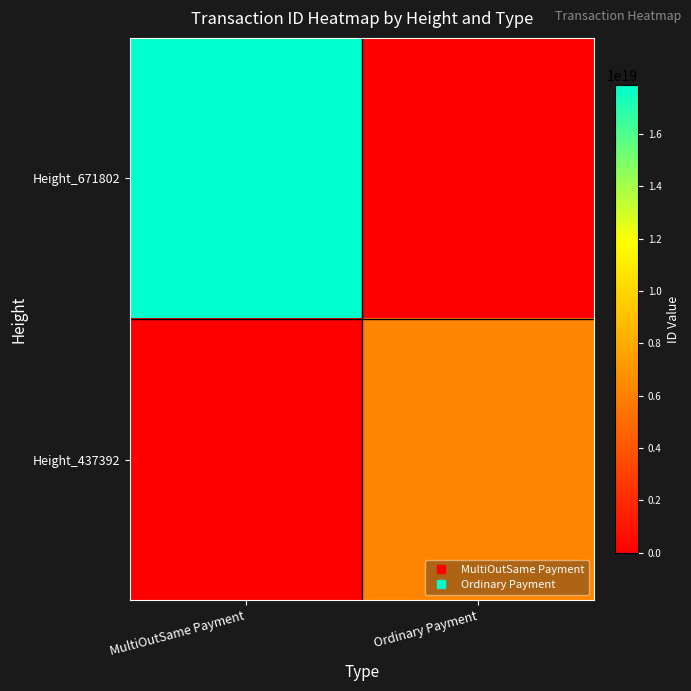

Between MultiOutSame Payment and Ordinary Payment, which is larger?

MultiOutSame Payment